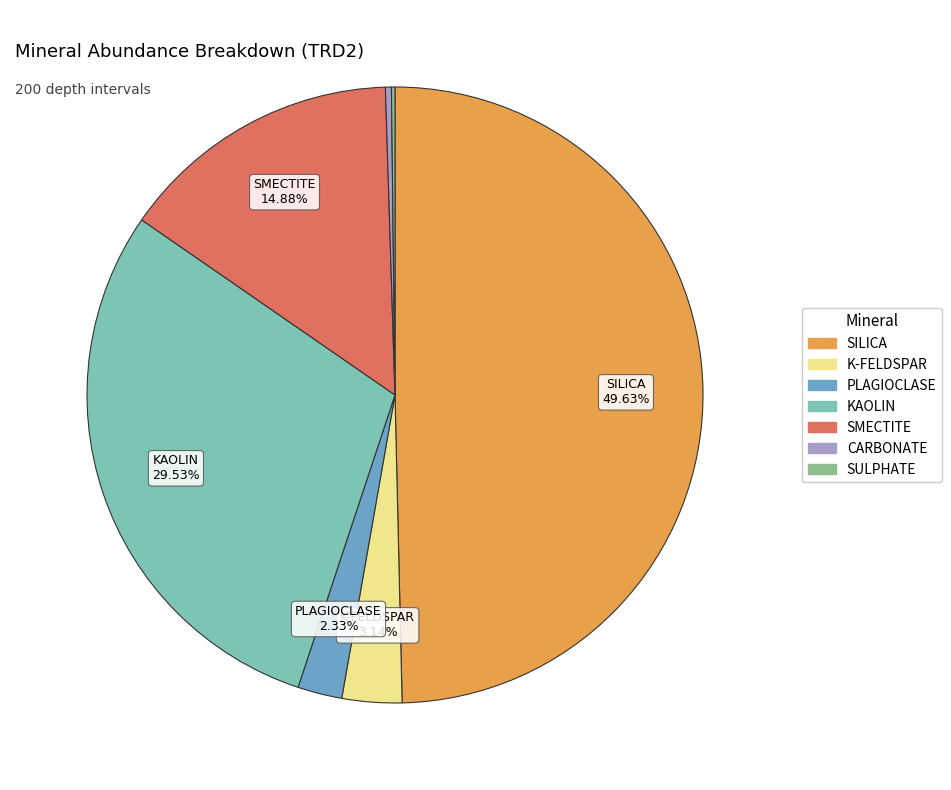

To the nearest percent, what is the difference between the largest and smallest slice percentages?

49%